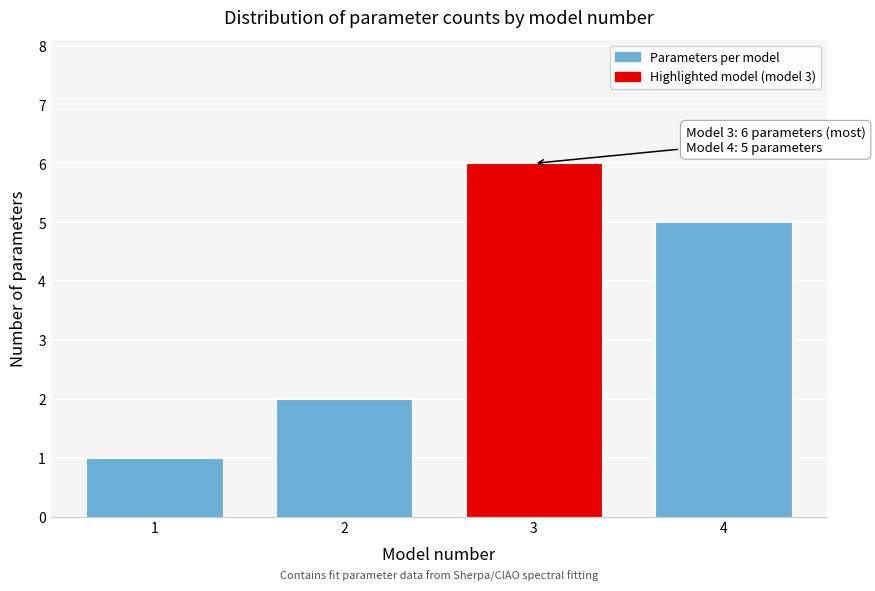

Reading left to right, list all the values displayed in this chart.

1	2	6	5